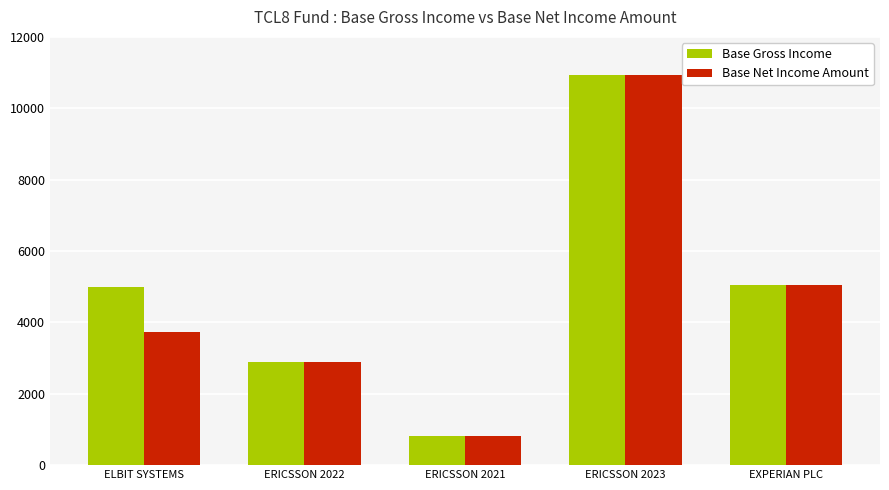

How many values in the Base Gross Income series are below 4987?

2